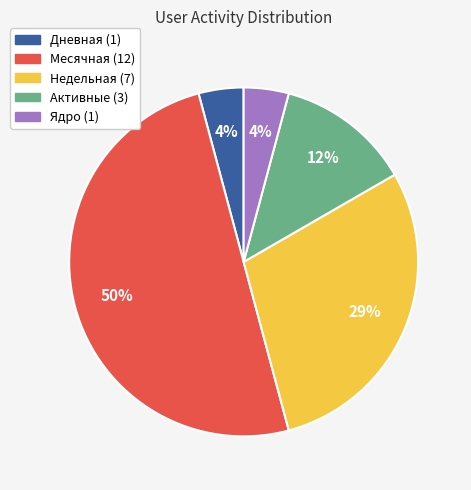

What is the ratio of the value at Активные (3) to the value at Дневная (1)?

3.0